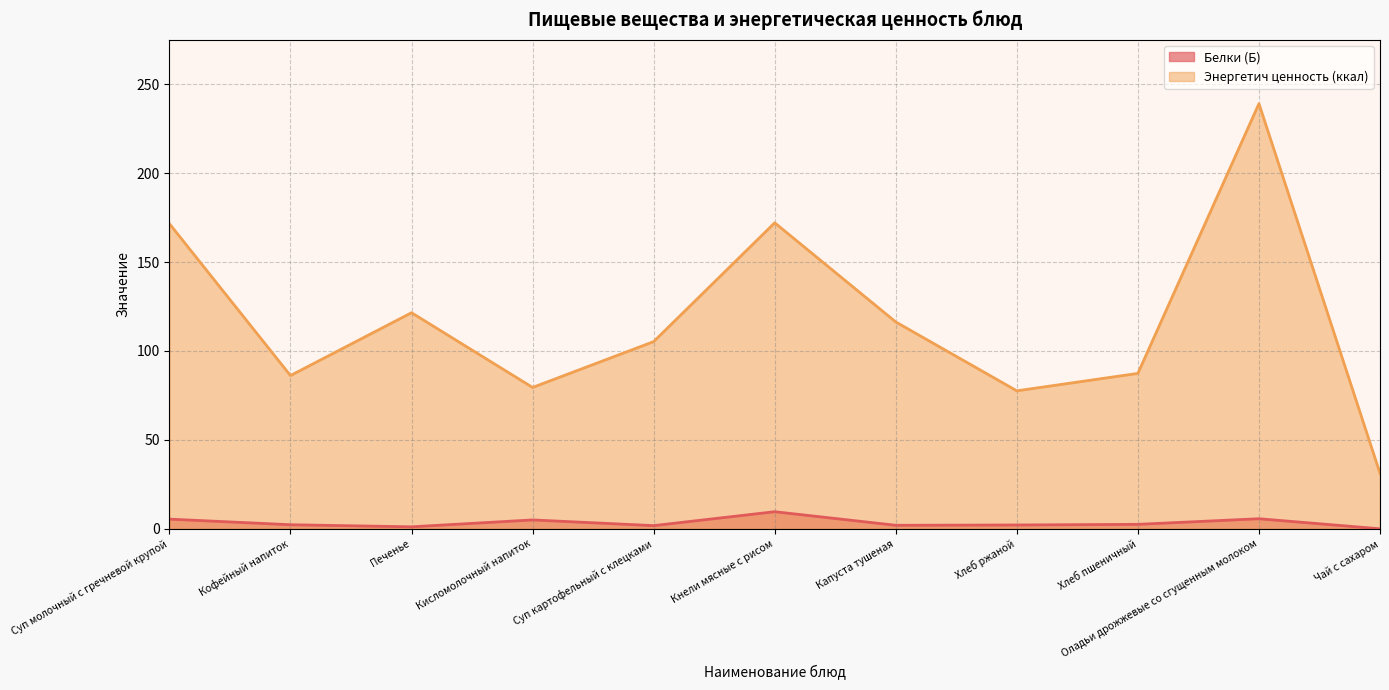

What is the difference between the highest and lowest values at Хлеб ржаной?

75.4